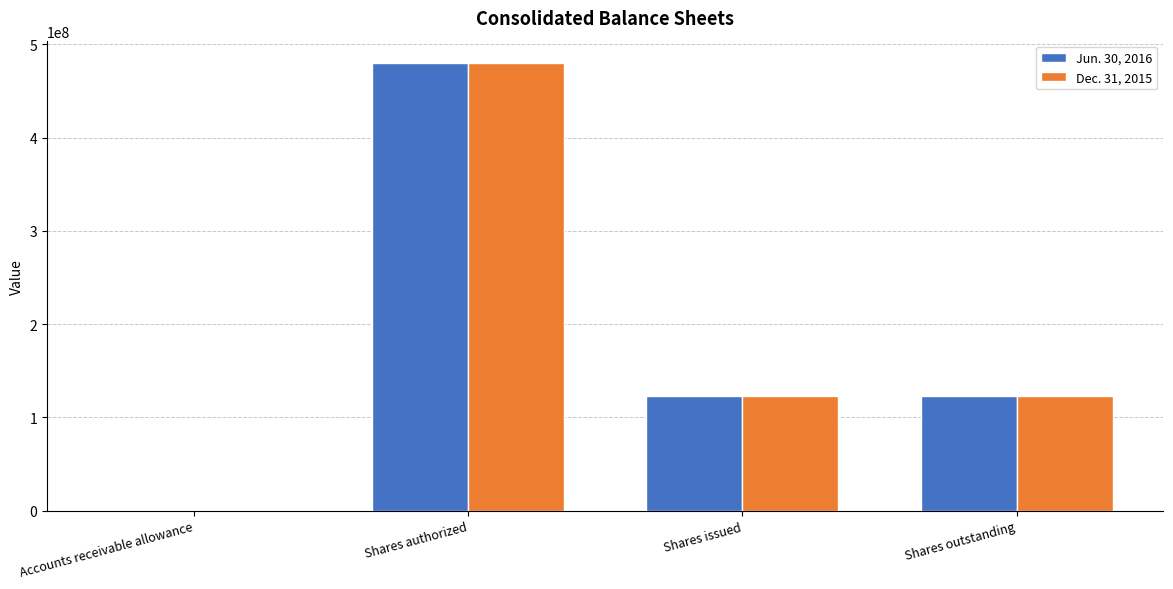

What is the approximate value of Jun. 30, 2016 at Accounts receivable allowance, to the nearest 50?

50